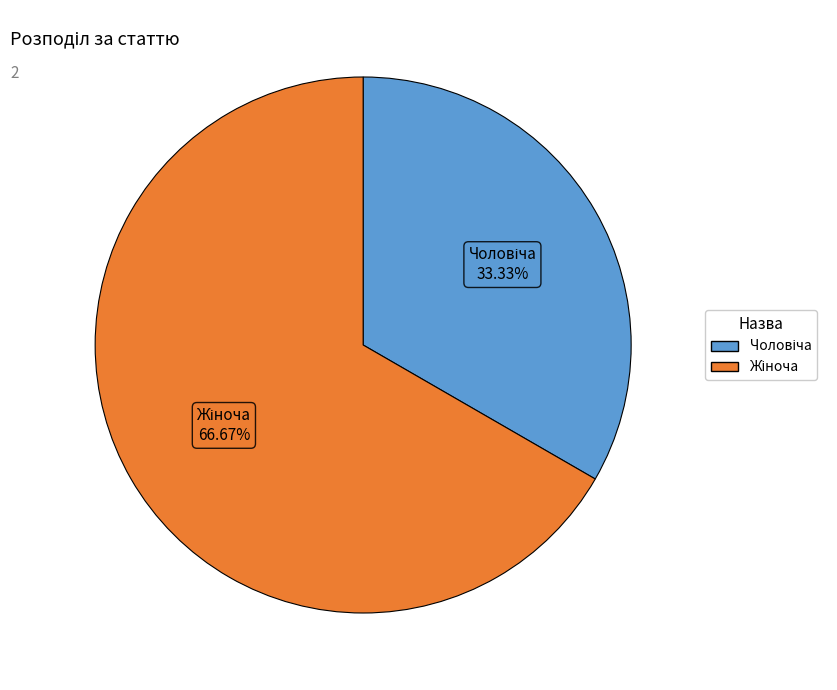

How many slices are in this pie chart?

2